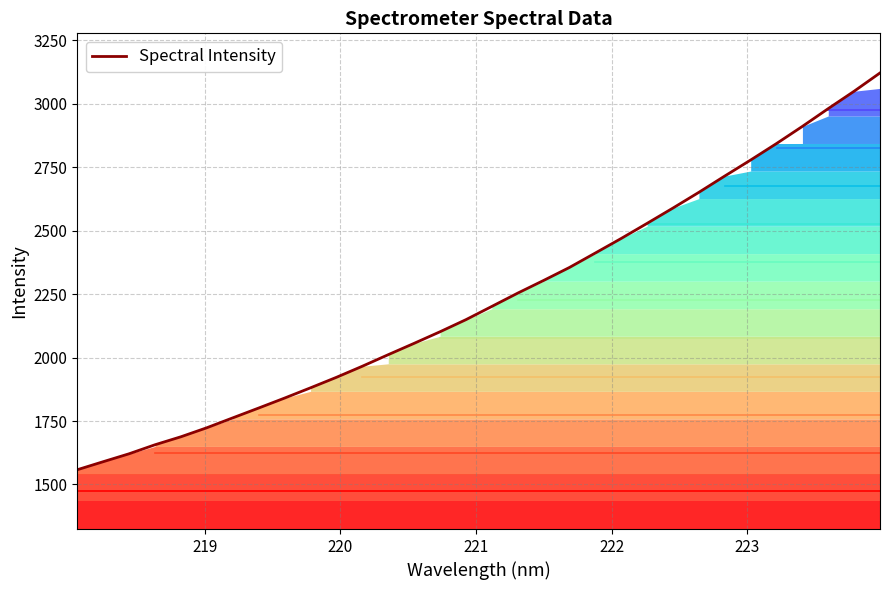

What is the lowest value of the Spectral Intensity series?

1558.1